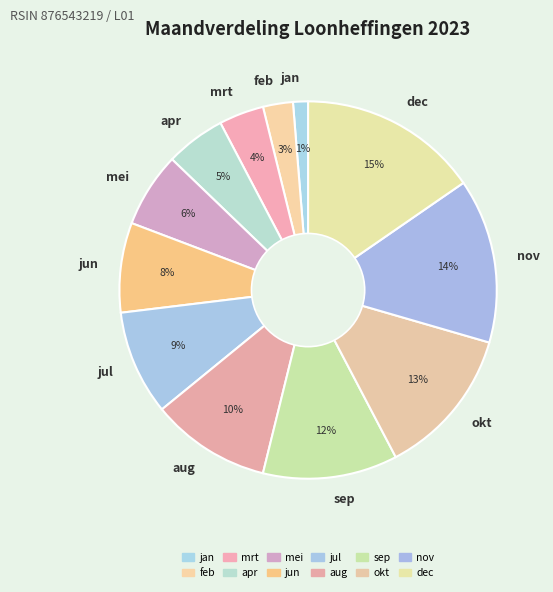

To the nearest percent, what is the combined percentage of nov and dec?

29%